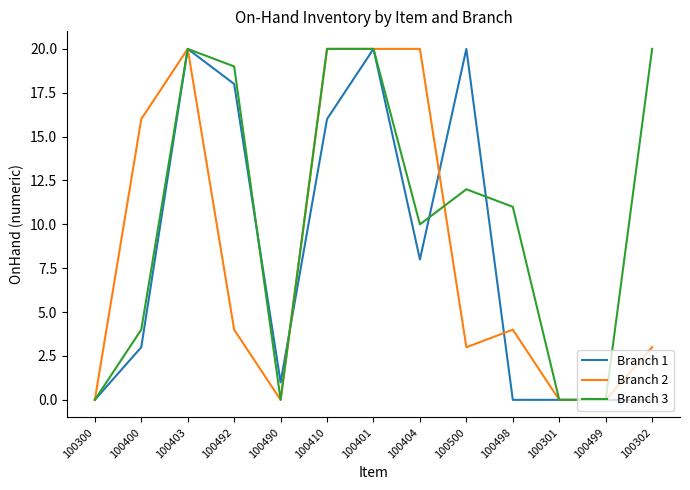

Which series changed the most between 100404 and 100302?

Branch 2